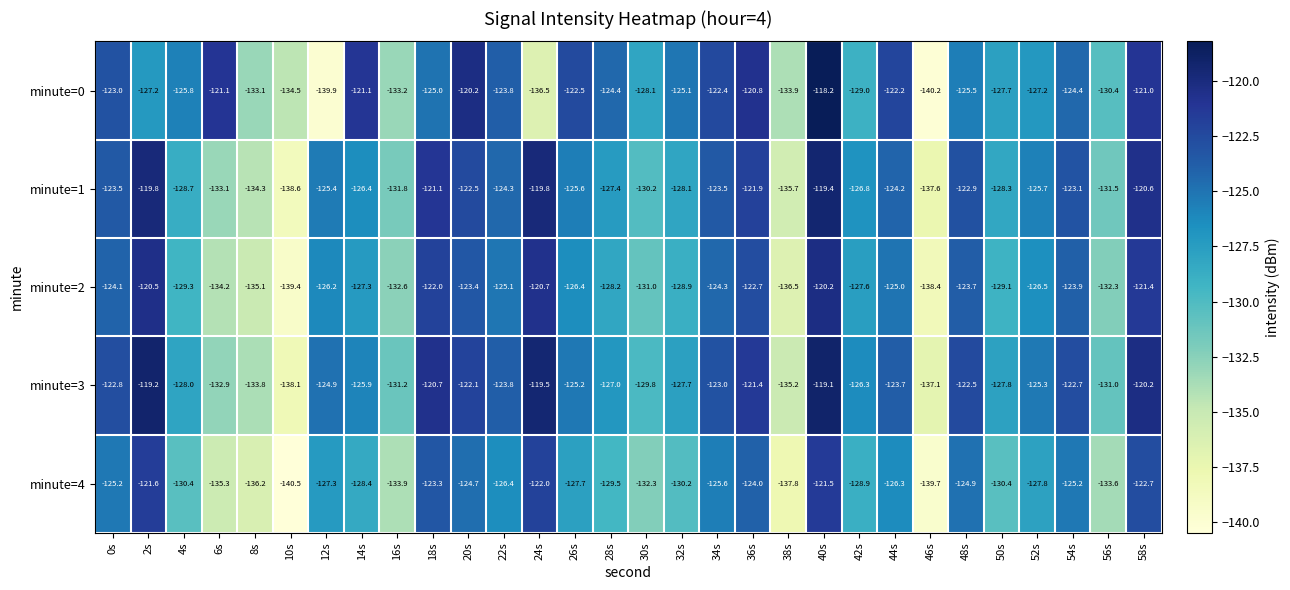

What is the greatest value displayed?

-118.2